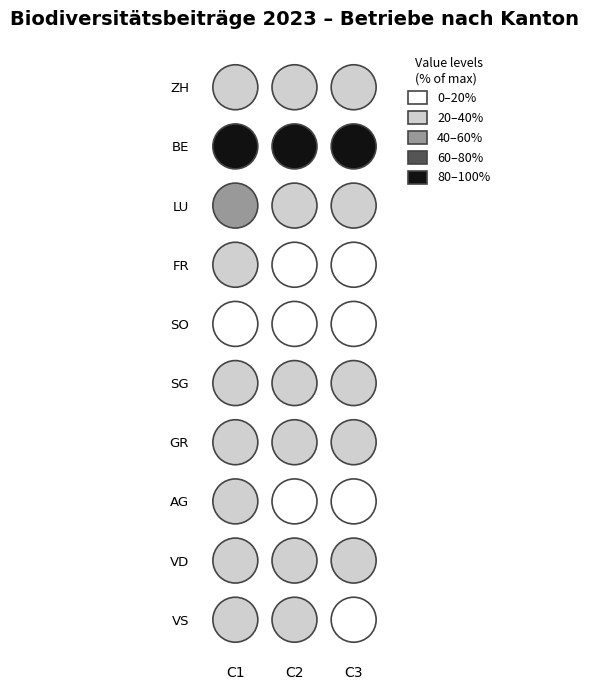

What is the difference between the highest and lowest values at BFF Qualität II (Betriebe)?

6947